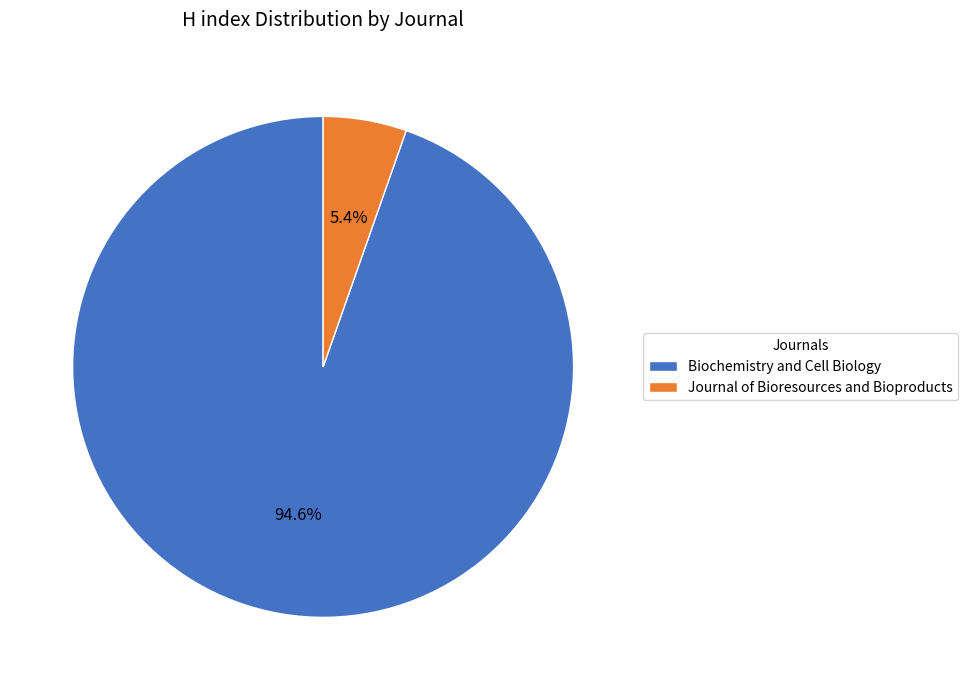

Is it true that Journal of Bioresources and Bioproducts is 5% of the pie?

True